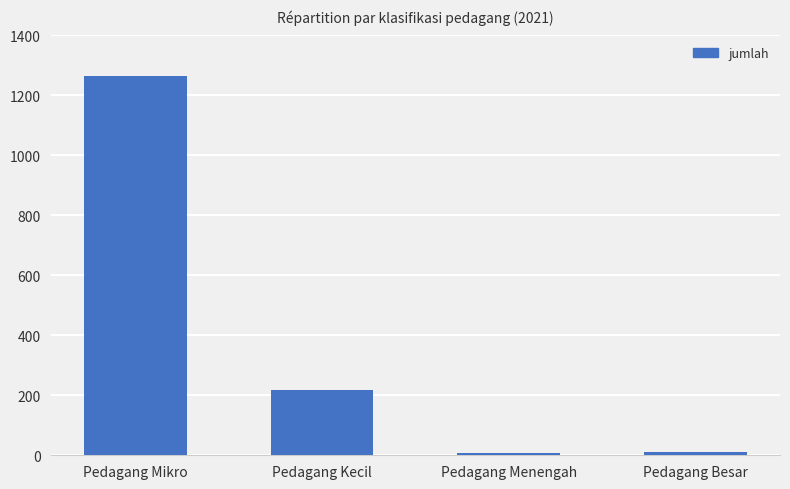

What is the maximum value shown in the chart?

1265